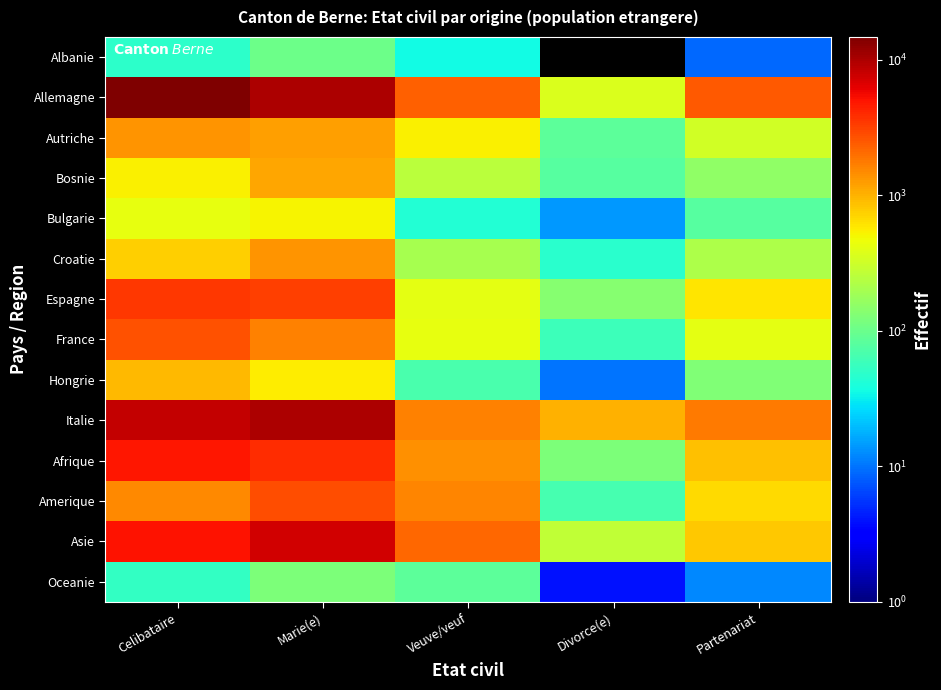

Reading left to right, transcribe all the data shown in this chart.

Albanie: Celibataire=48	Marie(e)=103	Veuve/veuf=36	Divorce(e)=0	Partenariat=9
Allemagne: Celibataire=14775	Marie(e)=10004	Veuve/veuf=2283	Divorce(e)=365	Partenariat=2503
Autriche: Celibataire=1348	Marie(e)=1198	Veuve/veuf=531	Divorce(e)=84	Partenariat=329
Bosnie: Celibataire=534	Marie(e)=1153	Veuve/veuf=256	Divorce(e)=80	Partenariat=157
Bulgarie: Celibataire=422	Marie(e)=514	Veuve/veuf=44	Divorce(e)=14	Partenariat=80
Croatie: Celibataire=755	Marie(e)=1367	Veuve/veuf=204	Divorce(e)=47	Partenariat=215
Espagne: Celibataire=3544	Marie(e)=3182	Veuve/veuf=418	Divorce(e)=140	Partenariat=590
France: Celibataire=2720	Marie(e)=1617	Veuve/veuf=430	Divorce(e)=59	Partenariat=418
Hongrie: Celibataire=934	Marie(e)=565	Veuve/veuf=68	Divorce(e)=10	Partenariat=128
Italie: Celibataire=8215	Marie(e)=10047	Veuve/veuf=1647	Divorce(e)=1003	Partenariat=1796
Afrique: Celibataire=4963	Marie(e)=3909	Veuve/veuf=1410	Divorce(e)=122	Partenariat=866
Amerique: Celibataire=1502	Marie(e)=2739	Veuve/veuf=1583	Divorce(e)=66	Partenariat=671
Asie: Celibataire=5099	Marie(e)=7521	Veuve/veuf=2109	Divorce(e)=271	Partenariat=803
Oceanie: Celibataire=52	Marie(e)=122	Veuve/veuf=85	Divorce(e)=4	Partenariat=12